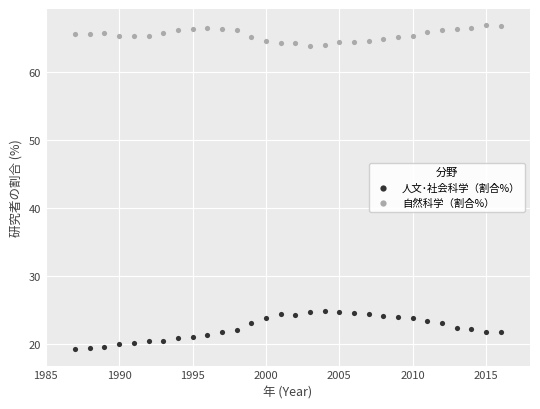

Which series reaches the maximum Y coordinate?

自然科学（割合%）